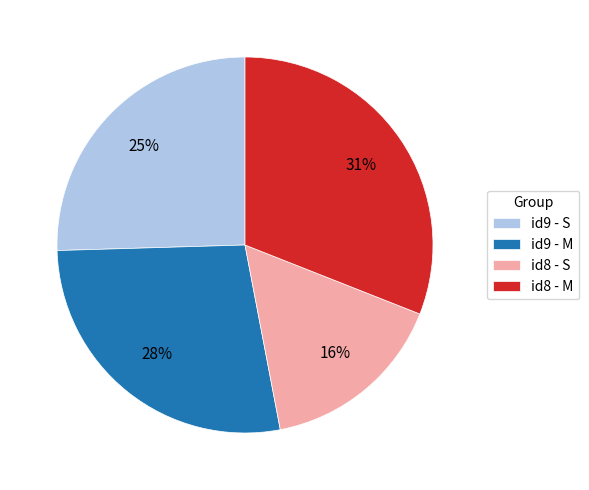

Which category has the biggest portion of the pie?

id8 - M